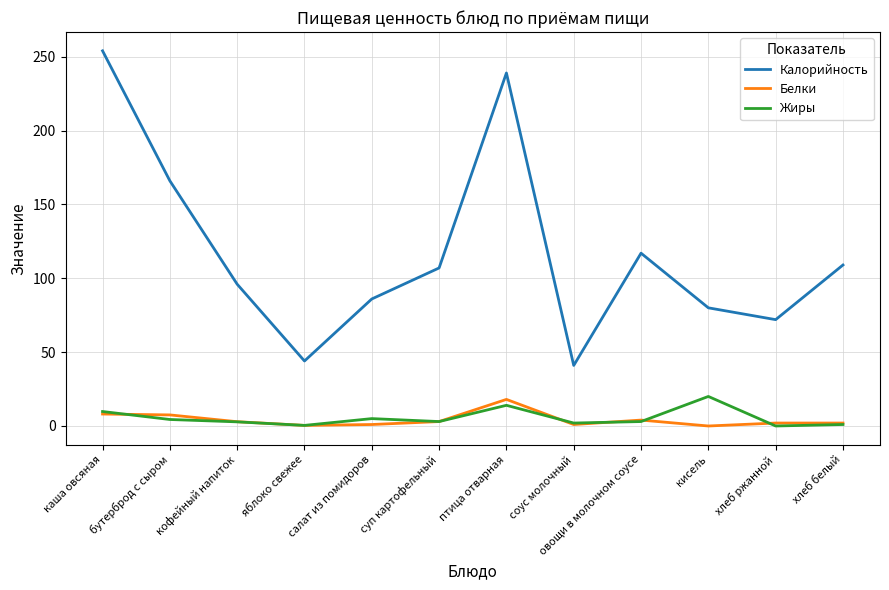

What position from the right is каша овсяная?

12